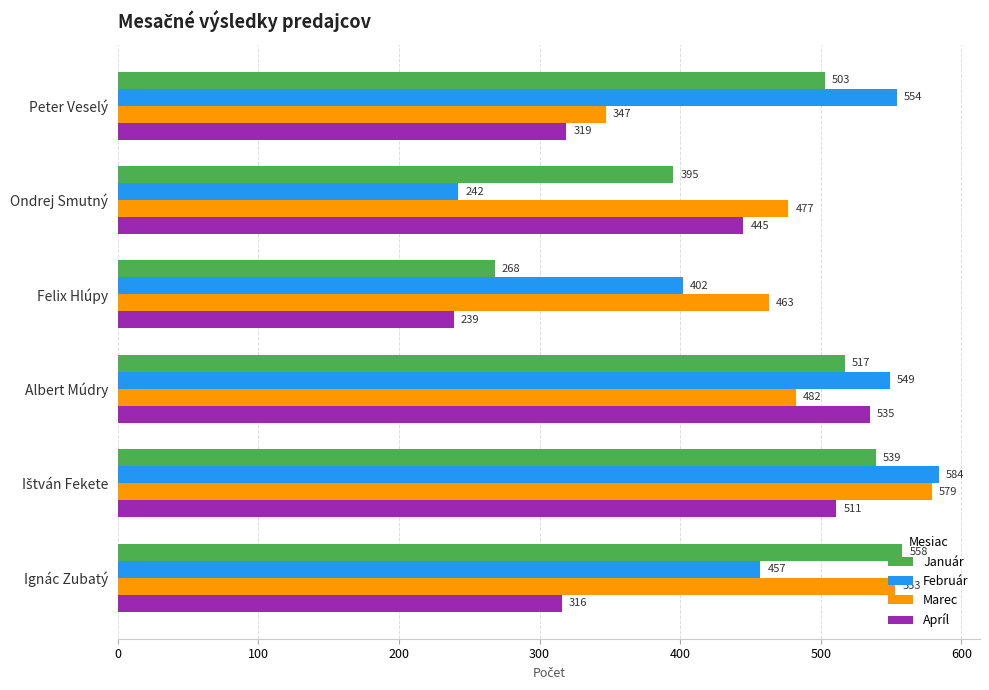

Between Felix Hlúpy and Ignác Zubatý, which series saw the biggest shift?

Január